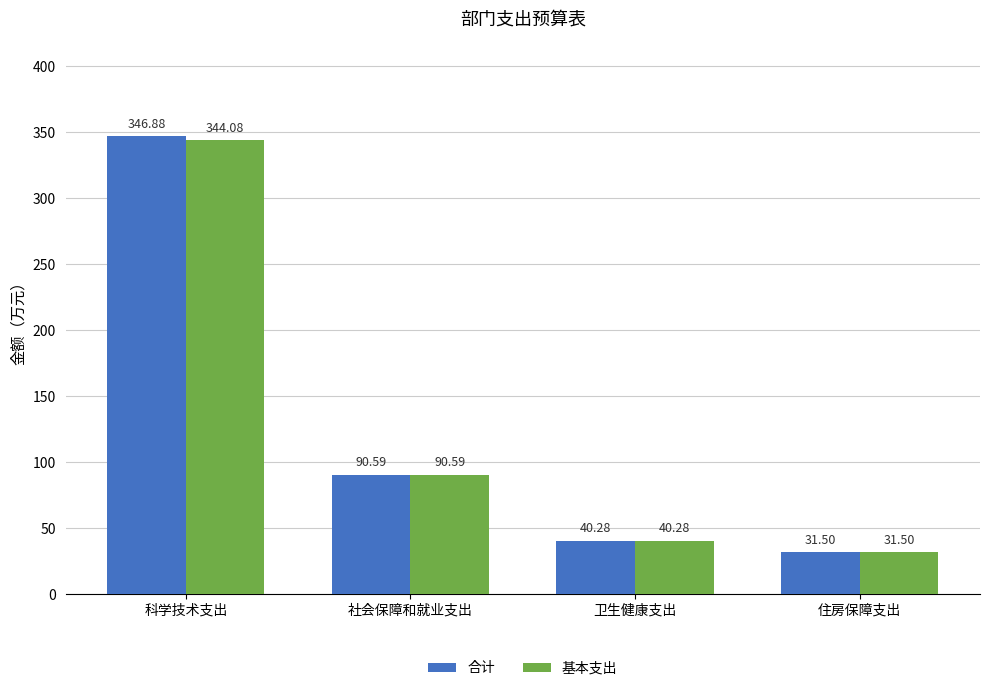

What is the difference between the maximum and minimum values in the 基本支出 series?

312.6